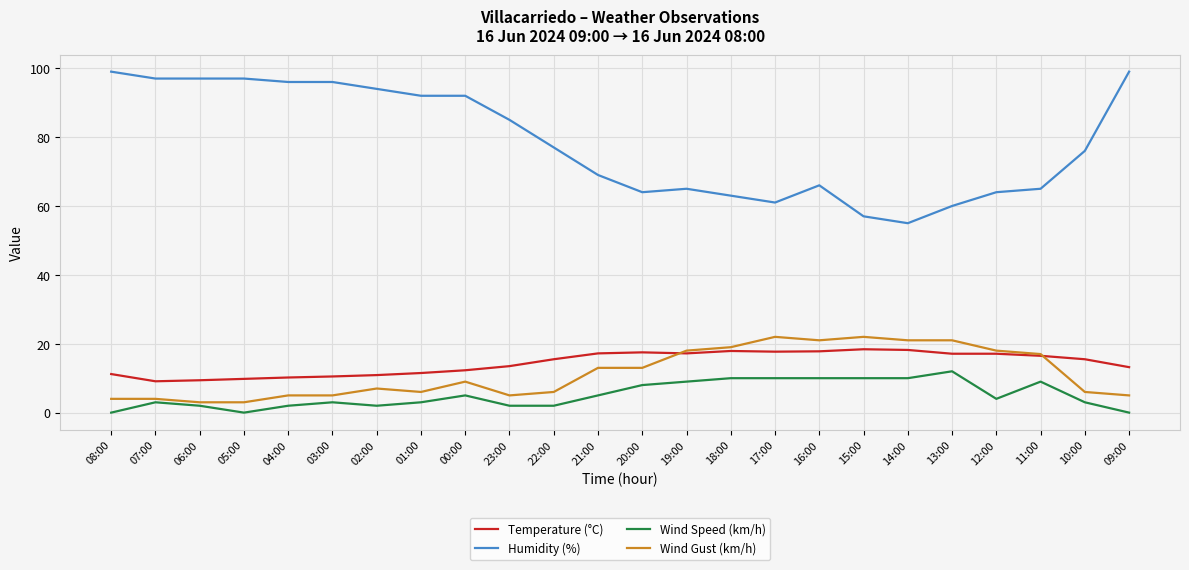

Which series has the widest spread of values?

Humidity (%)